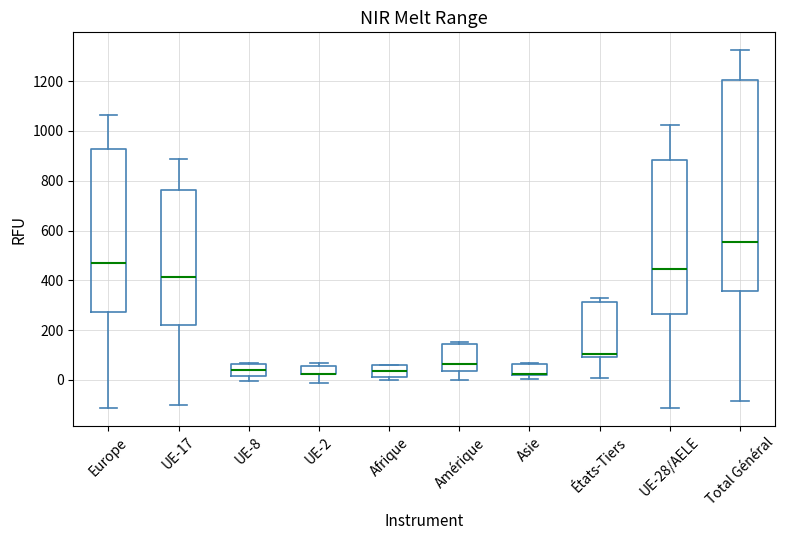

Reading left to right, transcribe this box plot: for each box, give where its median line is, the range the box spans, and where its two whiskers end, as read against the y-axis. The values are not printed on the chart, so give them approximately, as read against the axis.

Europe: median 460, box 280 to 920, whiskers -120 to 1060
UE-17: median 420, box 220 to 760, whiskers -100 to 880
UE-8: median 40, box 20 to 60, whiskers 0 to 60
UE-2: median 20 (drawn on the box's lower edge), box 20 to 60, whiskers -20 to 60 (just above the box's upper edge)
Afrique: median 40, box 20 to 60, whiskers 0 to 60
Amérique: median 60, box 40 to 140, whiskers 0 to 160
Asie: median 20 (drawn on the box's lower edge), box 20 to 60, whiskers 0 to 60
États-Tiers: median 100 (just above the box's lower edge), box 100 to 320, whiskers 0 to 320 (just above the box's upper edge)
UE-28/AELE: median 440, box 260 to 880, whiskers -120 to 1020
Total Général: median 560, box 360 to 1200, whiskers -80 to 1320